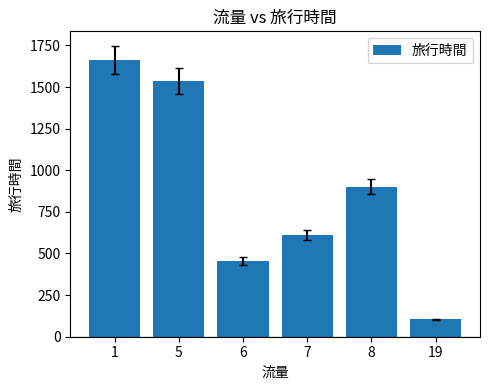

What is the difference between the maximum and second lowest values?

1208